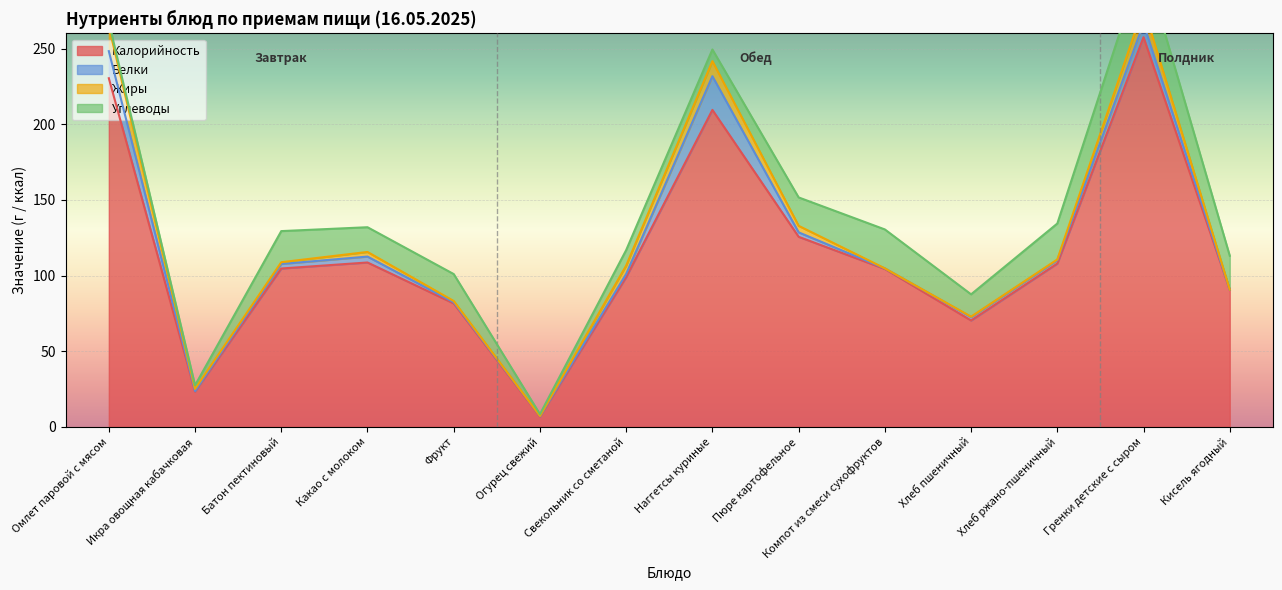

Reading right to left, what are all the values shown in this chart?

Калорийность: 90.5	257.5	108.0	70.3	104.4	125.6	209.5	99.0	6.8	81.6	108.7	104.7	23.4	230.4
Белки: 0.1	9.1	2.2	2.3	0.4	2.9	22.3	2.1	0.4	0.8	3.9	3.0	0.4	17.9
Жиры: 0.1	10.7	0.4	0.2	0.0	4.3	9.9	5.5	0.1	0.8	3.1	1.2	1.4	16.4
Углеводы: 22.4	31.1	23.8	14.8	25.7	18.8	7.7	10.2	1.1	17.8	16.3	20.6	2.3	2.9